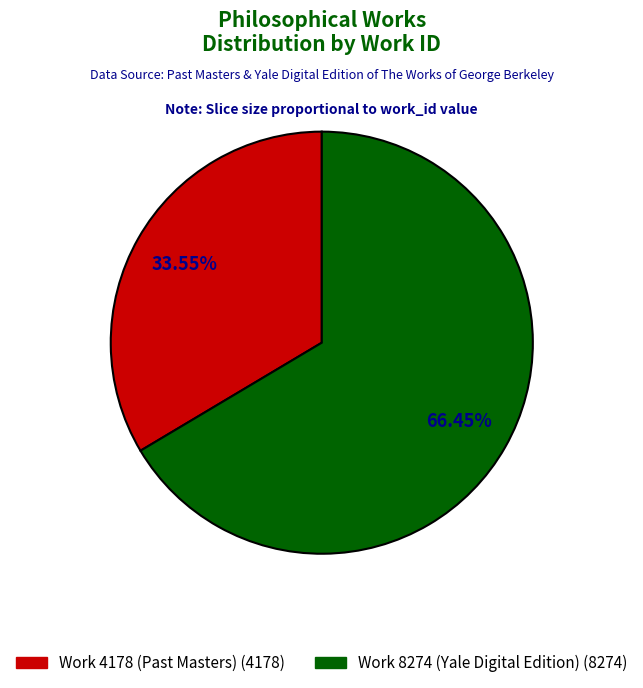

Which category has the smallest portion of the pie?

Work 4178